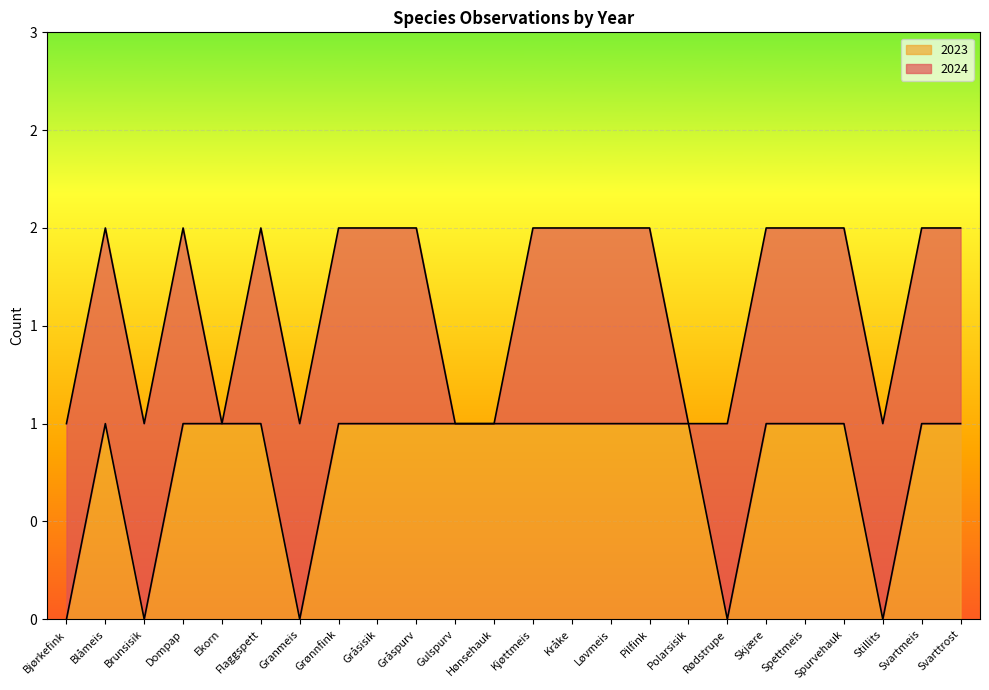

What is the label of the 18th point from the right?

Granmeis